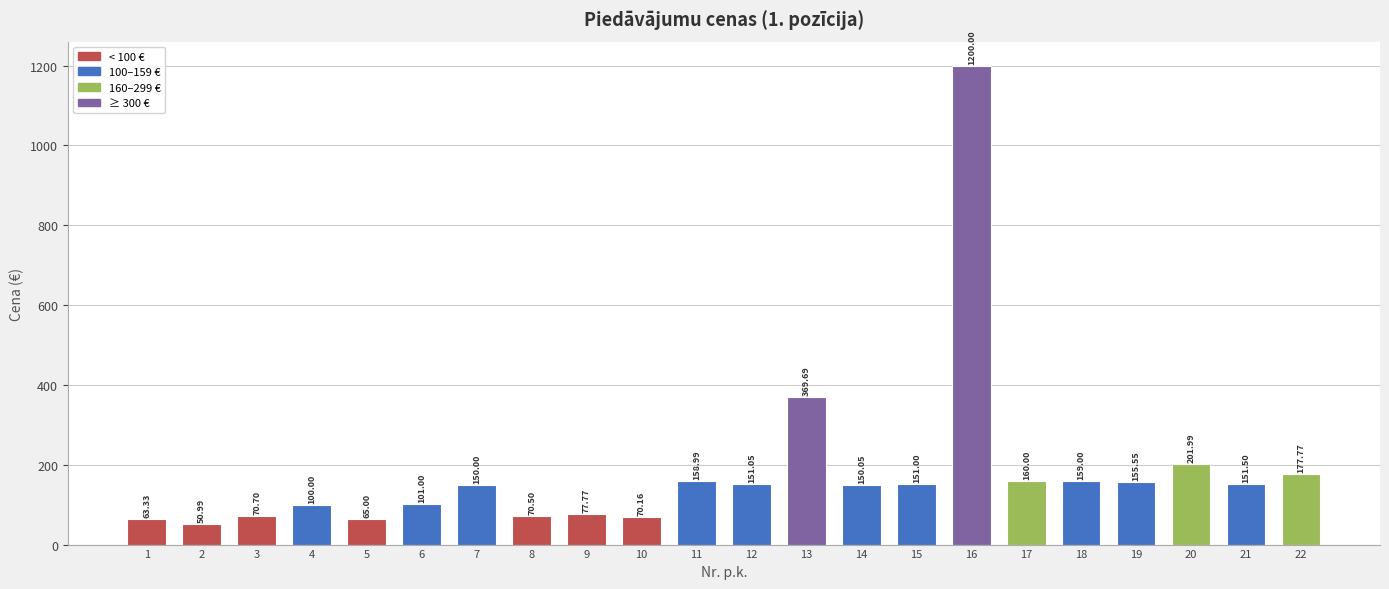

What is the minimum value shown in the chart?

51.0